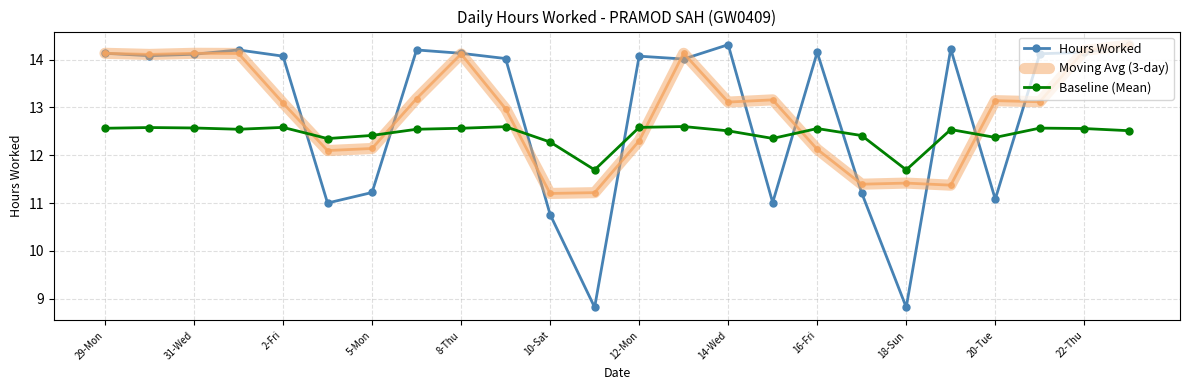

What is the minimum value for Moving Avg (3-day)?

11.2